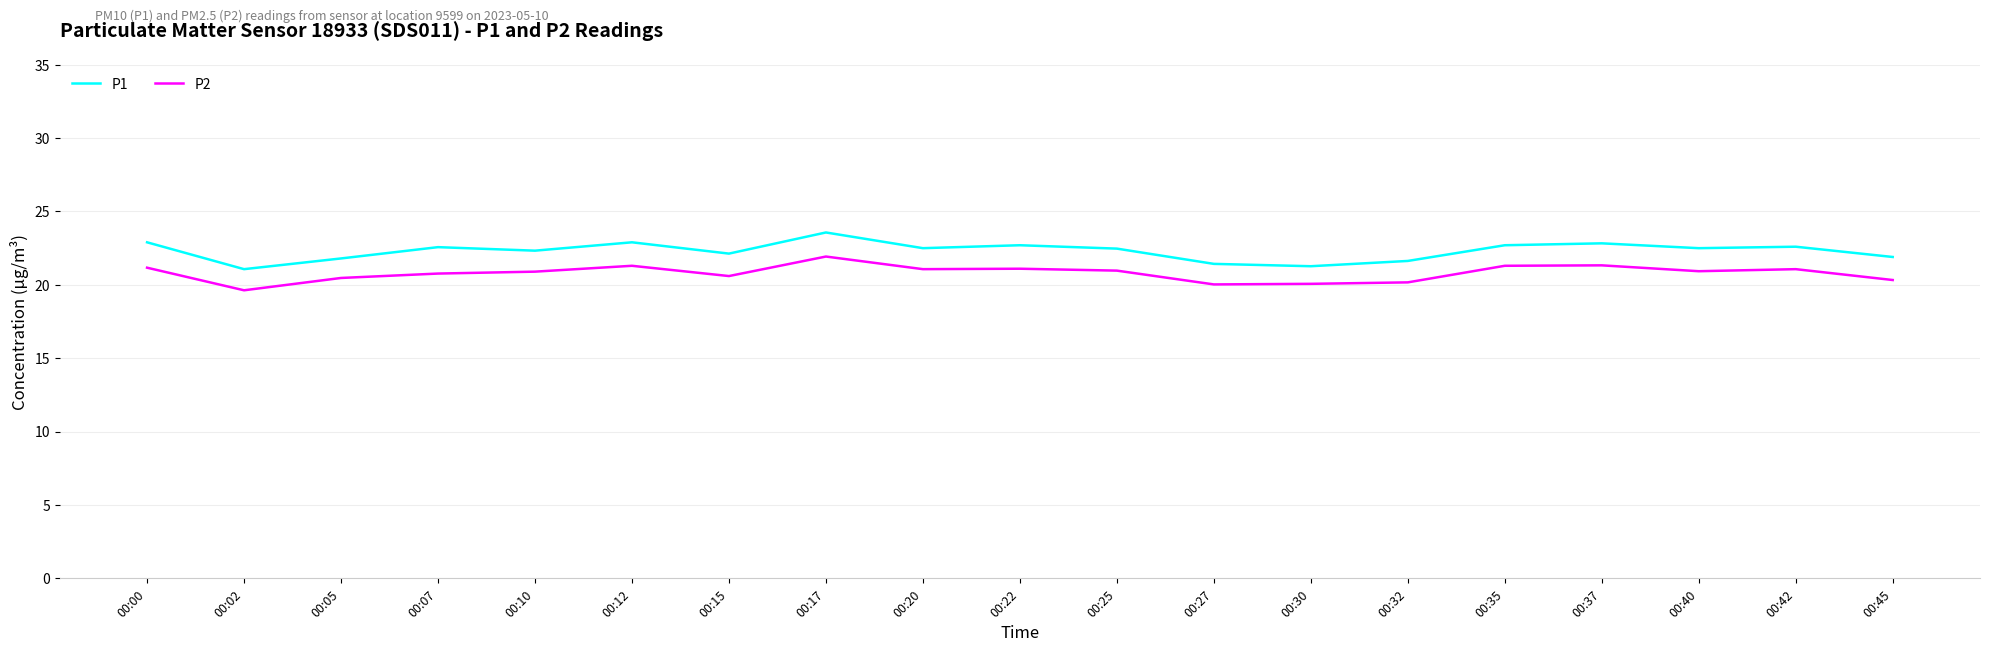

How many lines are shown in the chart?

2